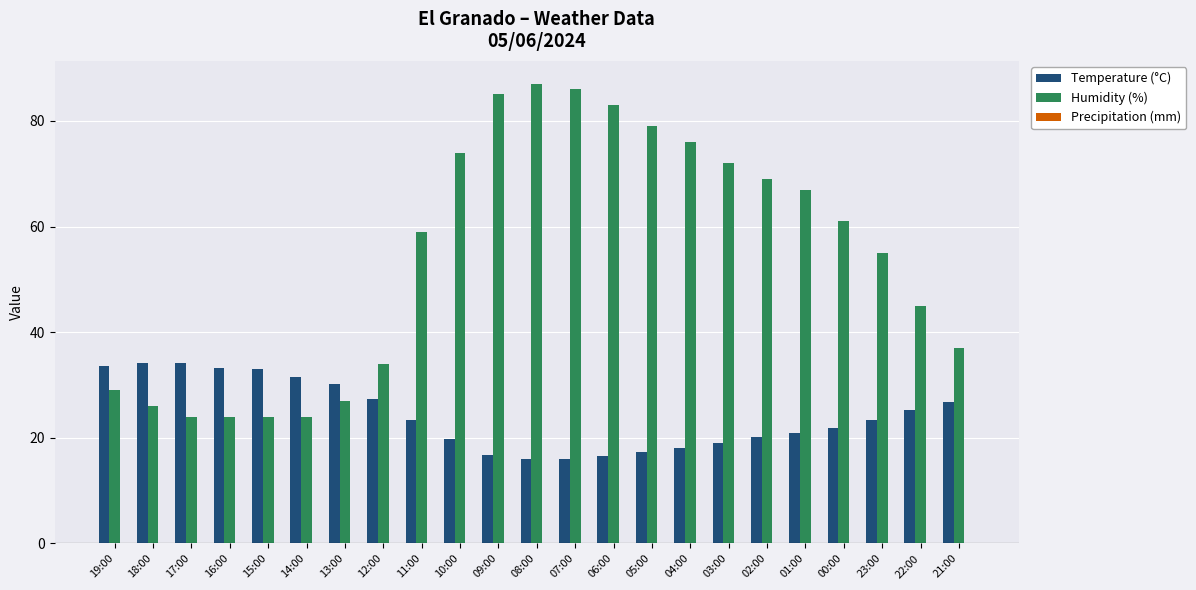

Rank the series at 14:00 from lowest to highest value.

Humidity (%), Temperature (°C)